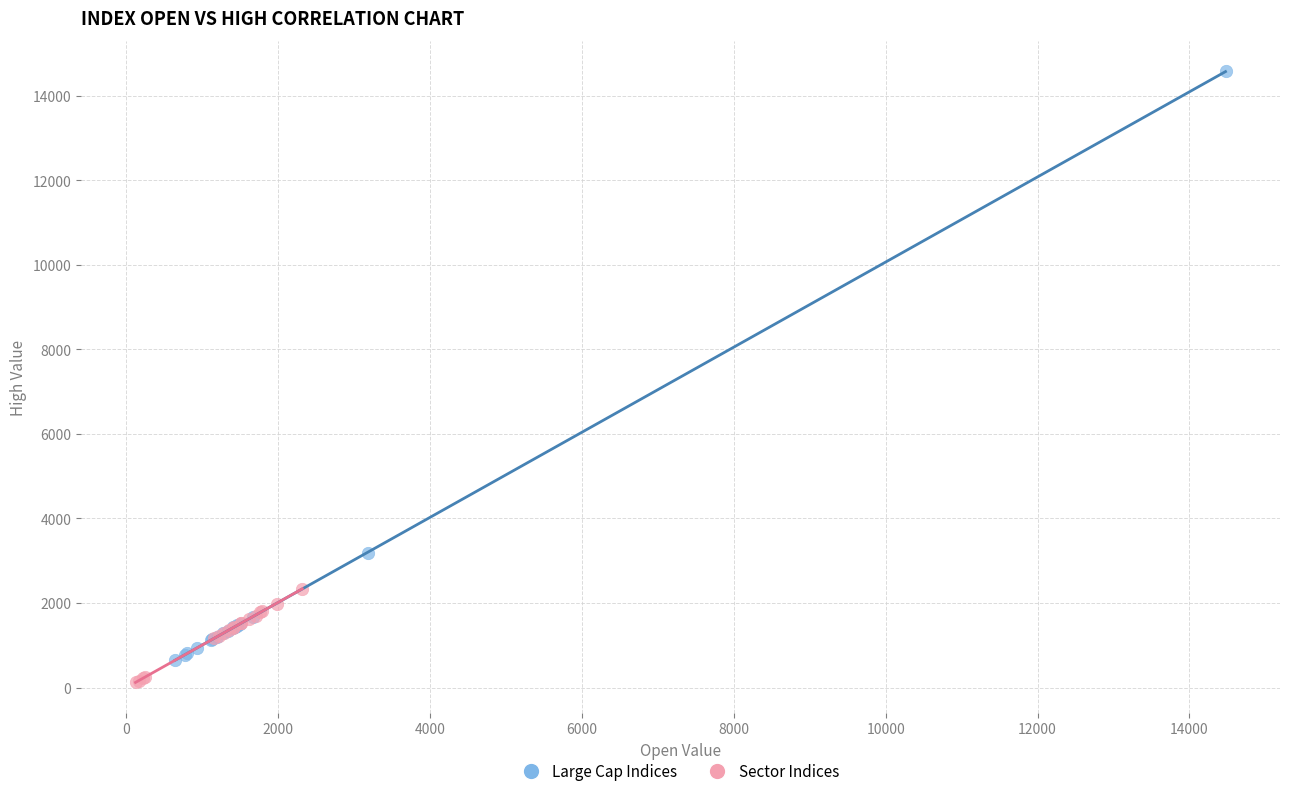

Which series has the largest Y range (max minus min)?

Large Cap Indices